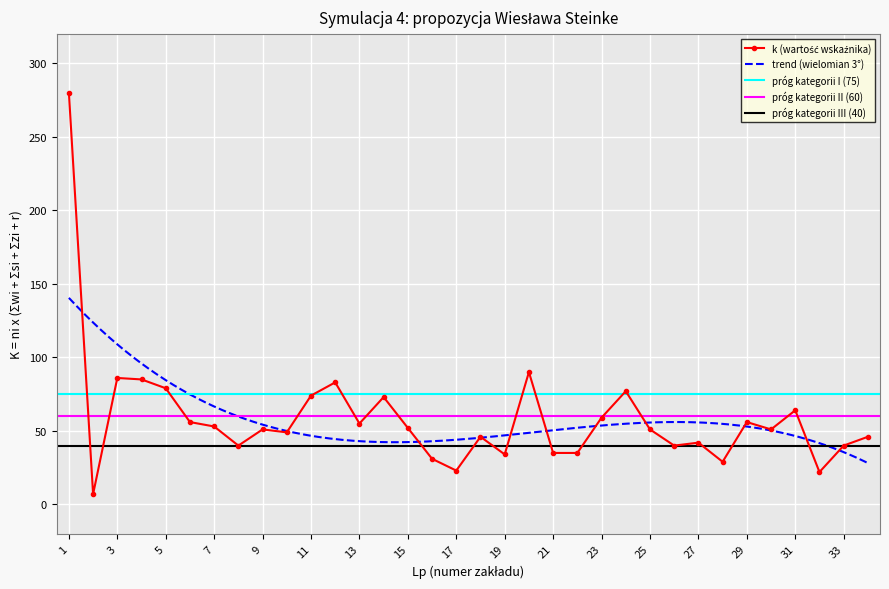

Reading left to right, list all the values displayed in this chart.

1=280	2=7	3=86	4=85	5=79	6=56	7=53	8=40	9=51	10=49	11=74	12=83	13=55	14=73	15=52	16=31	17=23	18=46	19=34	20=90	21=35	22=35	23=59	24=77	25=51	26=40	27=42	28=29	29=56	30=51	31=64	32=22	33=40	34=46